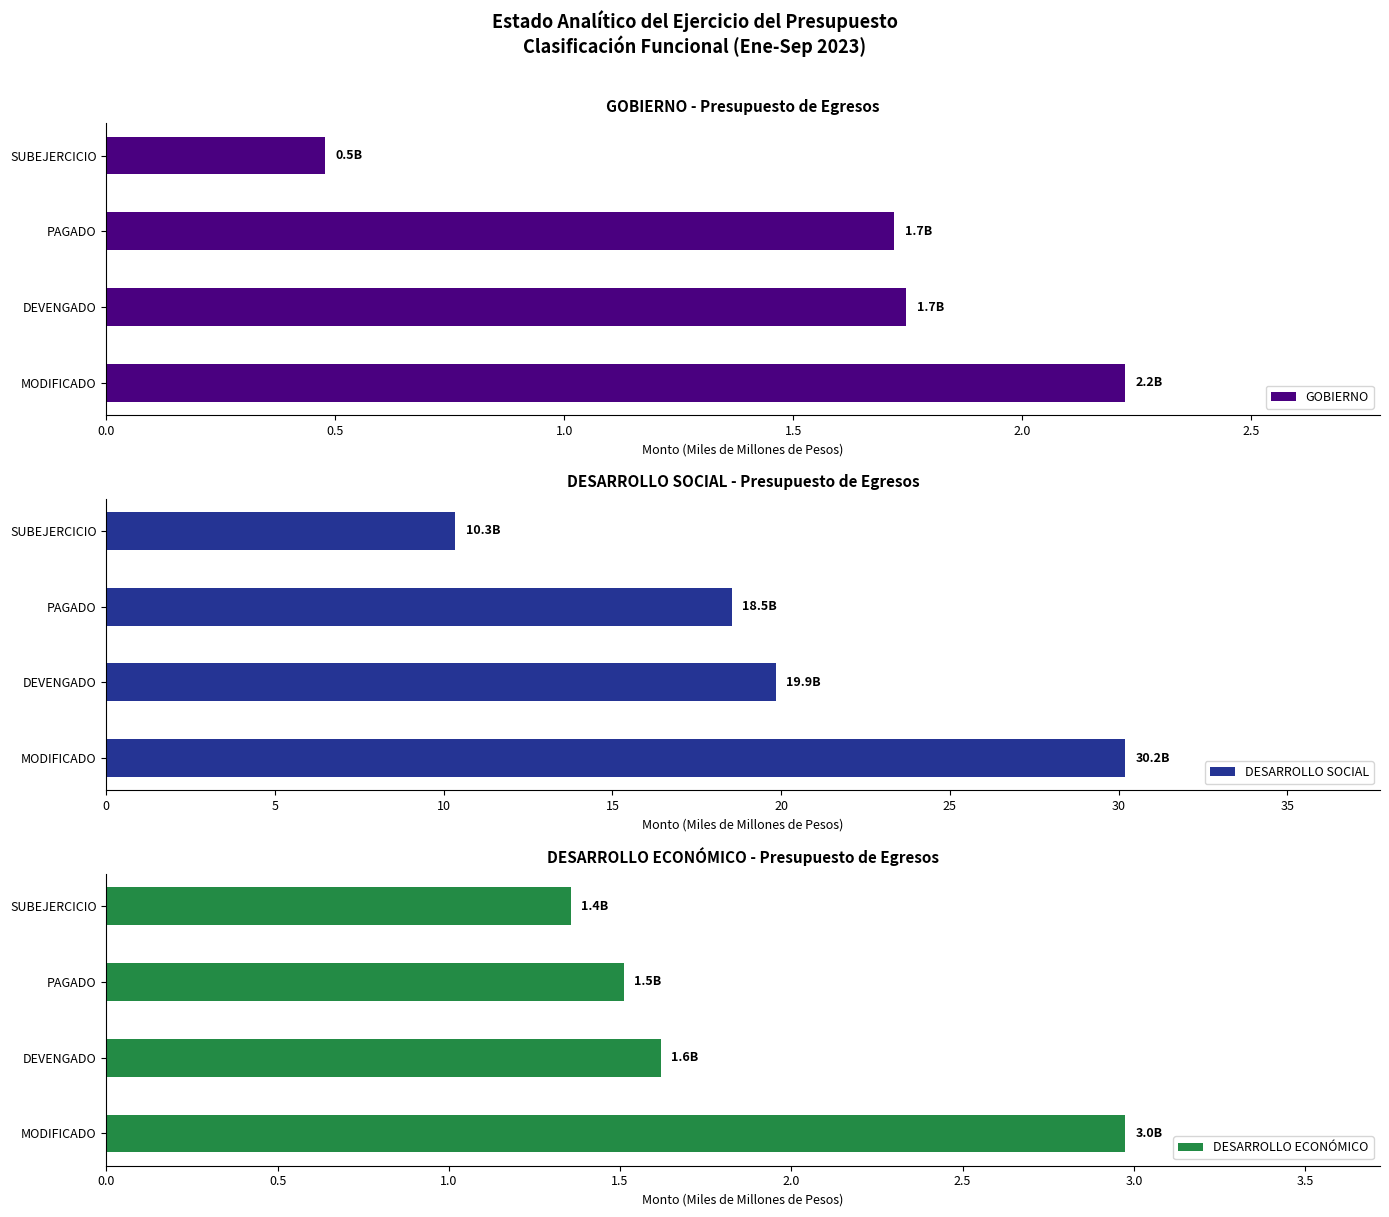

True or false: GOBIERNO has a value of 0.3 at SUBEJERCICIO.

False